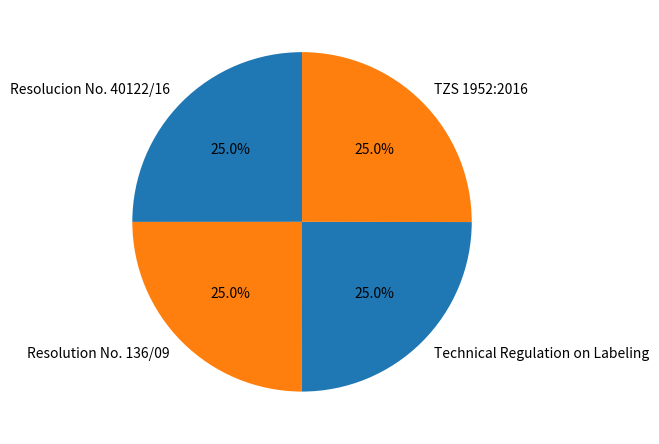

Is it true that Technical Regulation on Labeling is 25% of the pie?

True